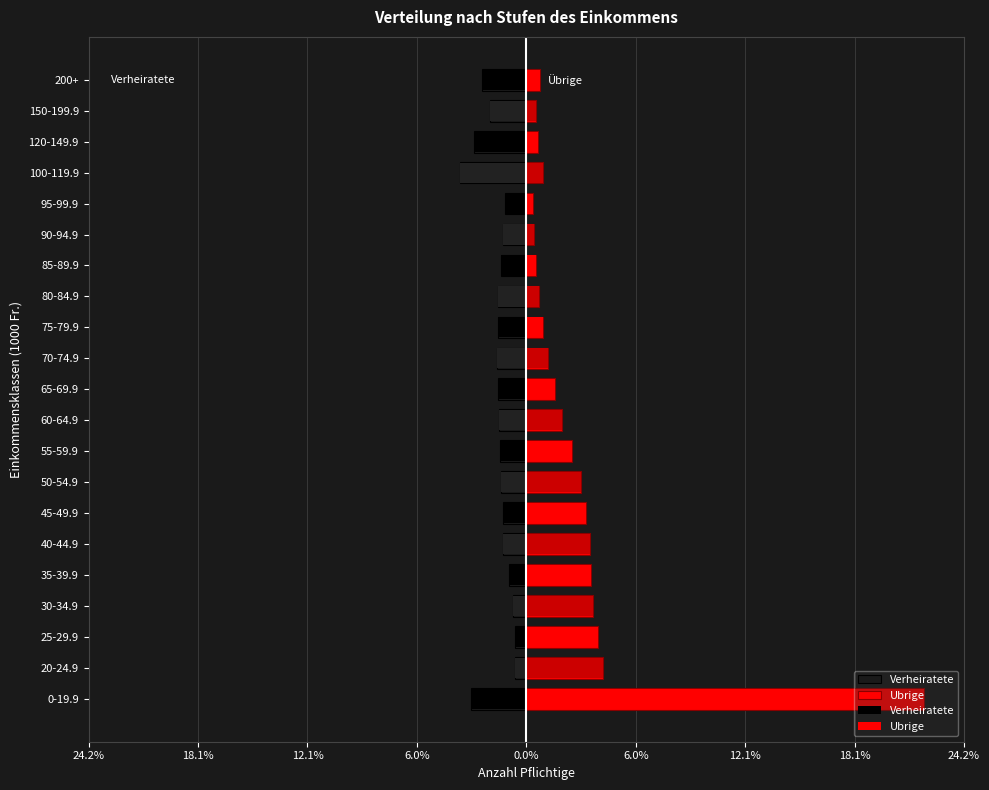

Rank the series at 50-54.9 from highest to lowest value.

Ubrige, Verheiratete